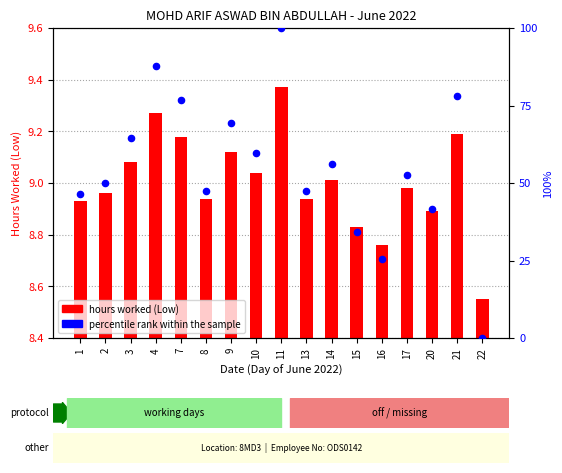

Which series reaches the minimum Y coordinate?

Percentile rank within the sample